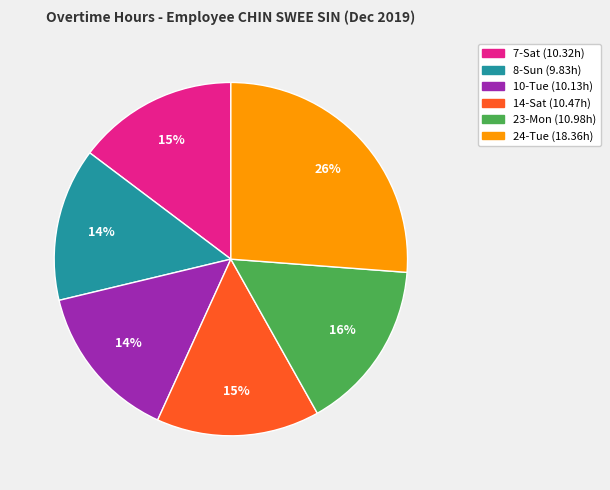

Approximately how many times larger is the value at 24-Tue compared to 8-Sun?

1.9